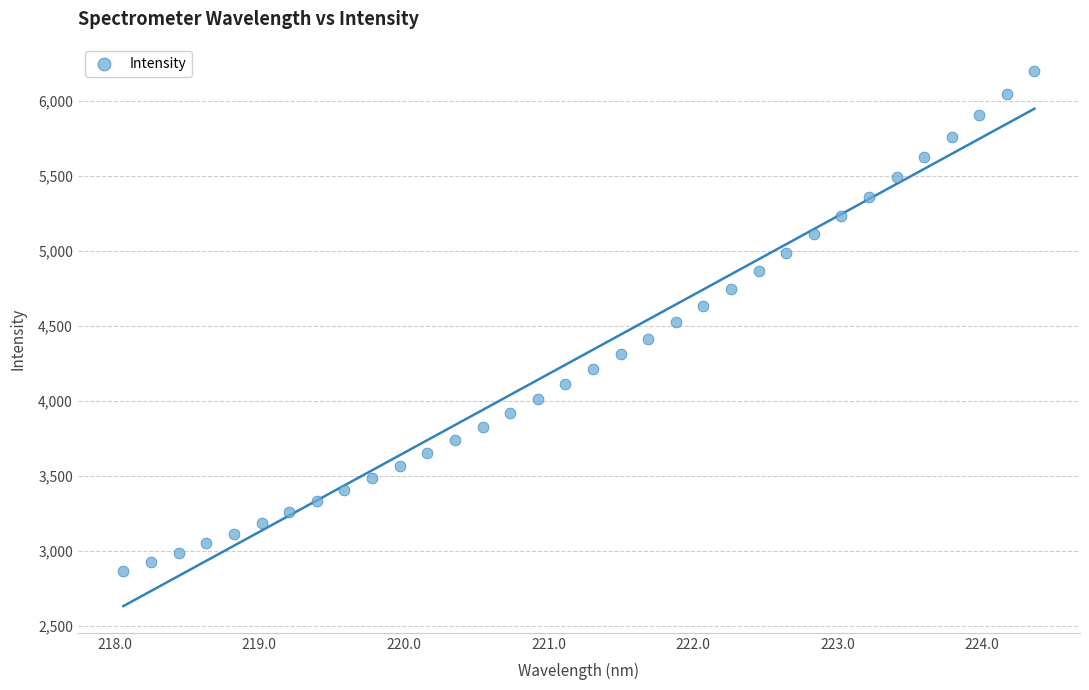

What is the range of X values (max minus min)?

6.3